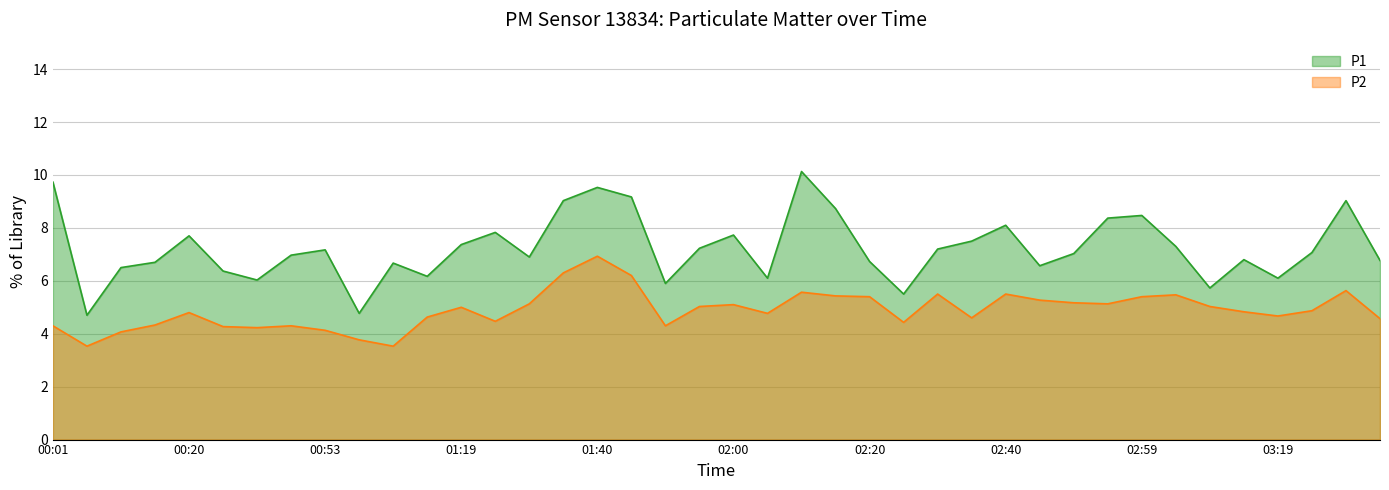

Is the value of P1 at 03:19 greater than the value of P2 at 03:24?

Yes